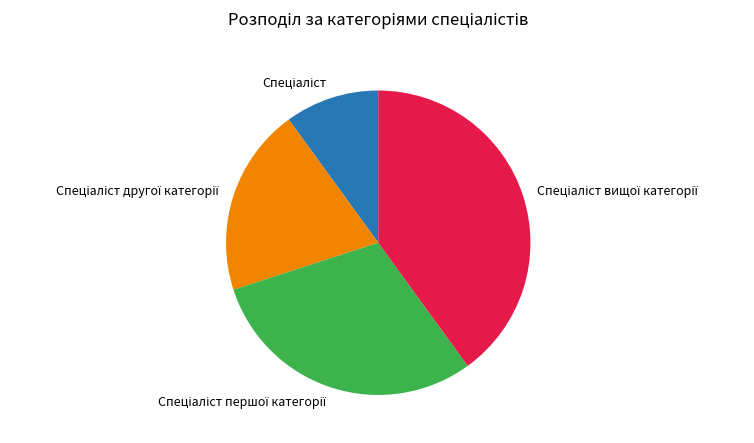

Is there a majority slice in this chart?

No